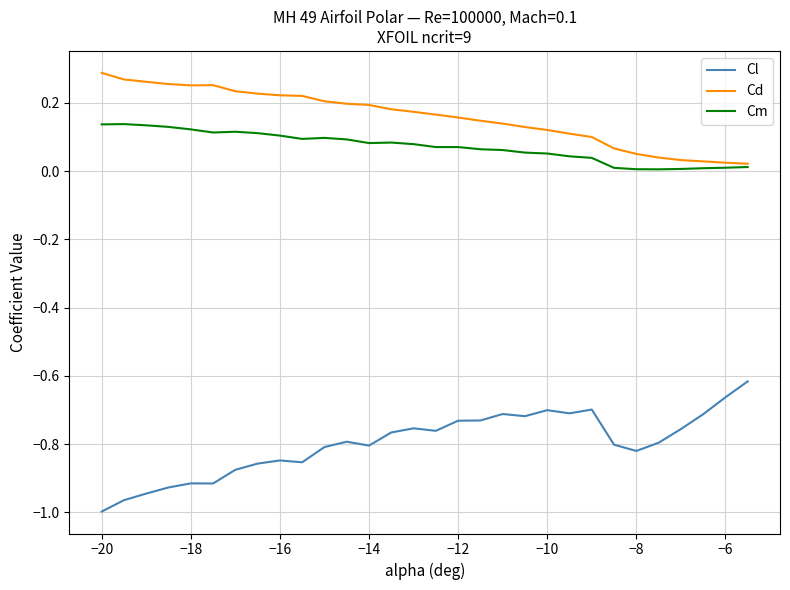

Count the number of categories in the chart.

30